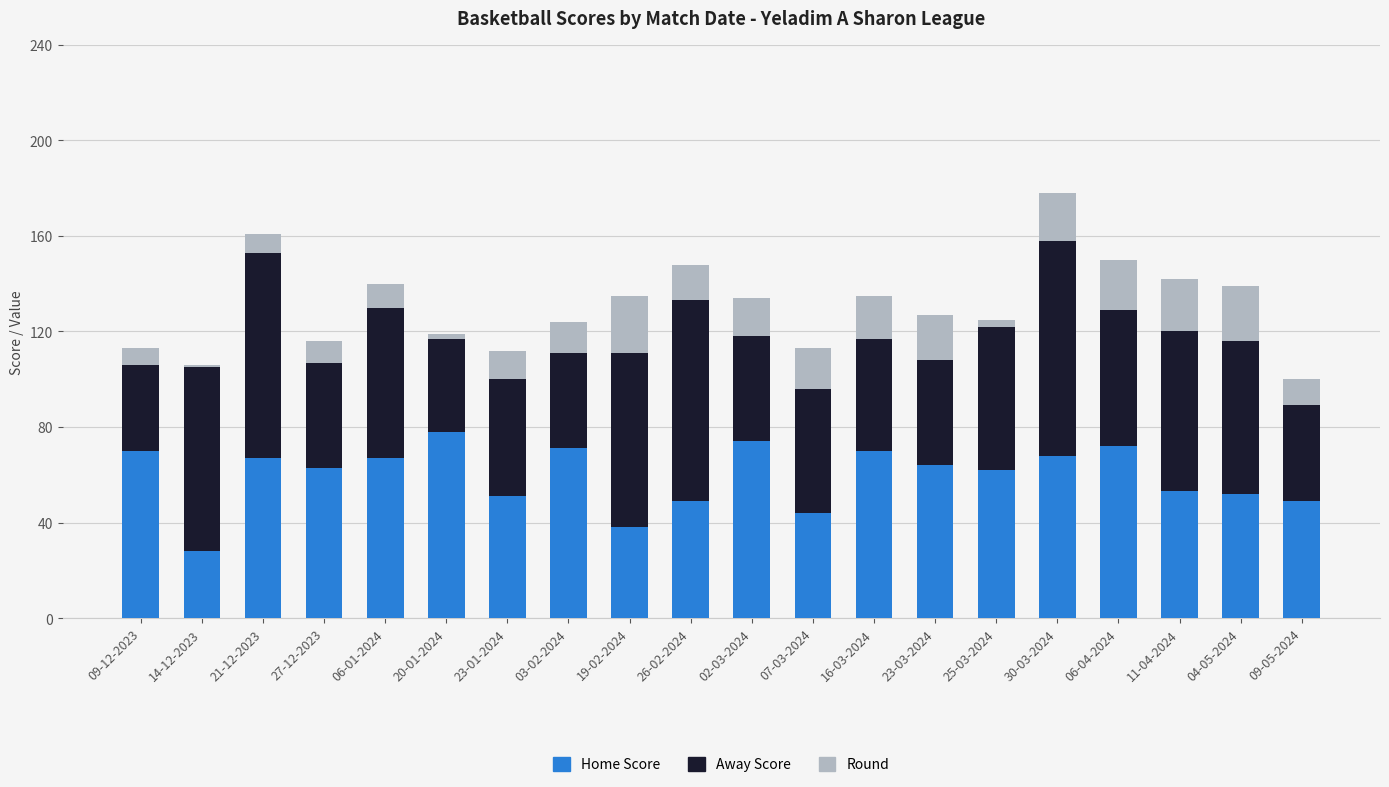

At which category is the sum across all series the highest?

30-03-2024